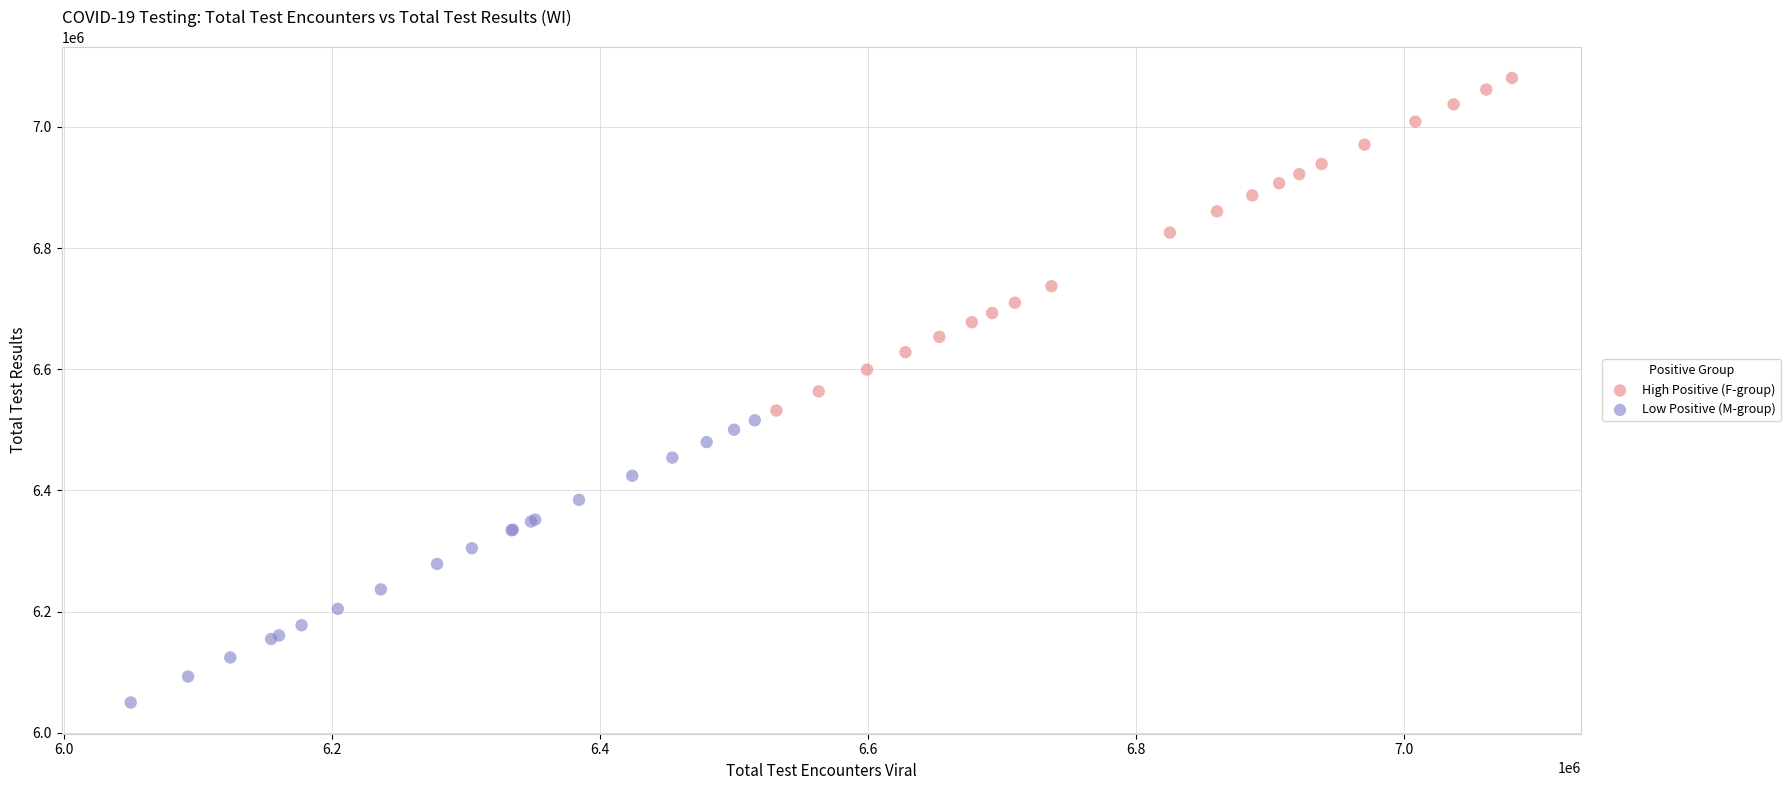

Which series contains the lowest Y value?

Low Positive (M-group)